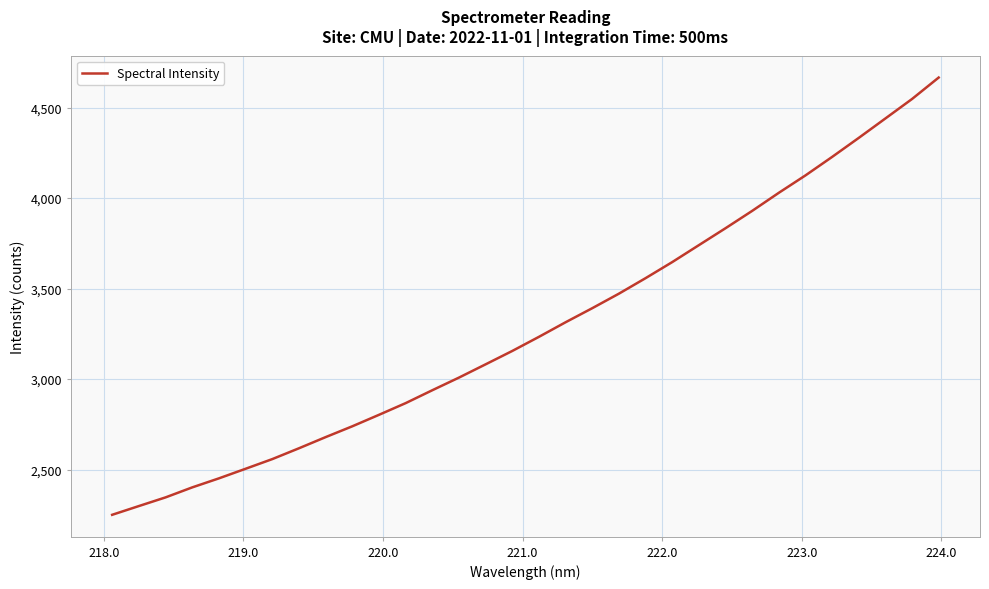

What is the maximum value shown in the chart?

4666.2